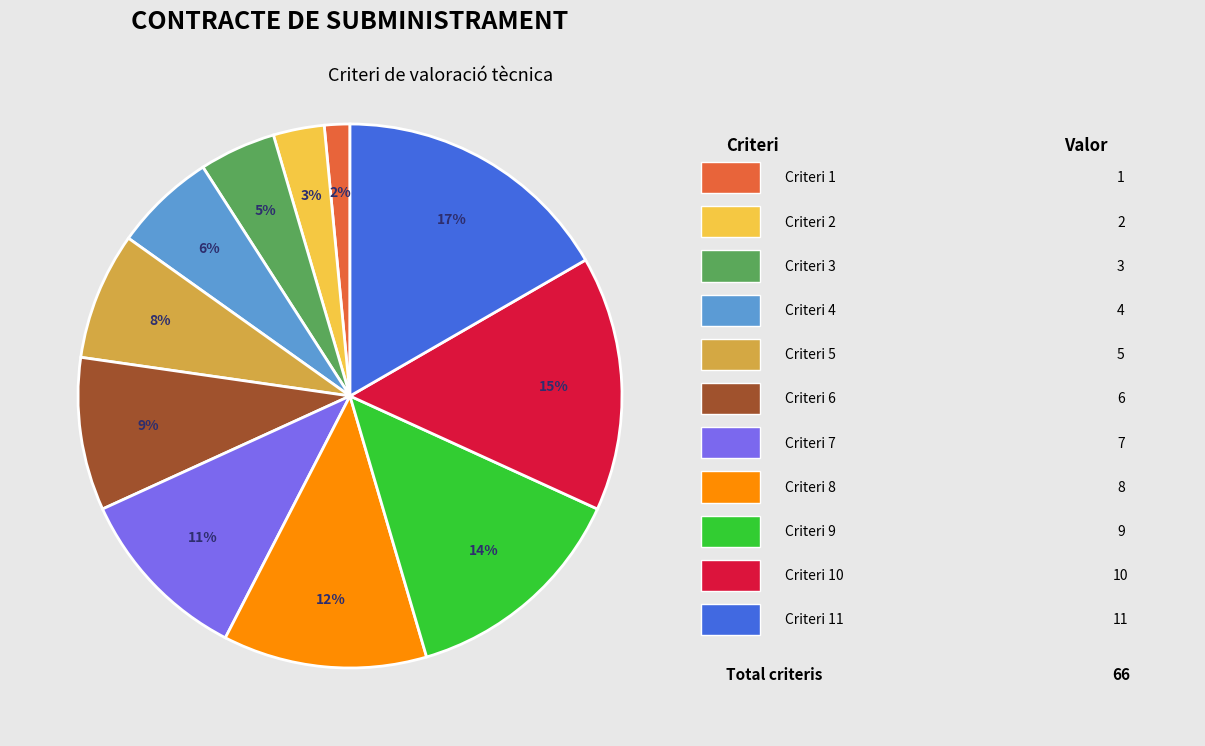

Is there a majority slice in this chart?

No